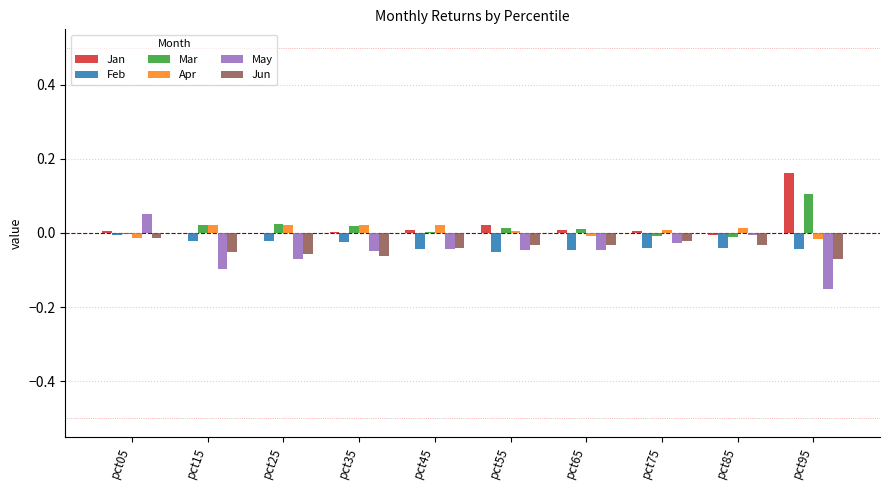

Which series has the widest spread of values?

May